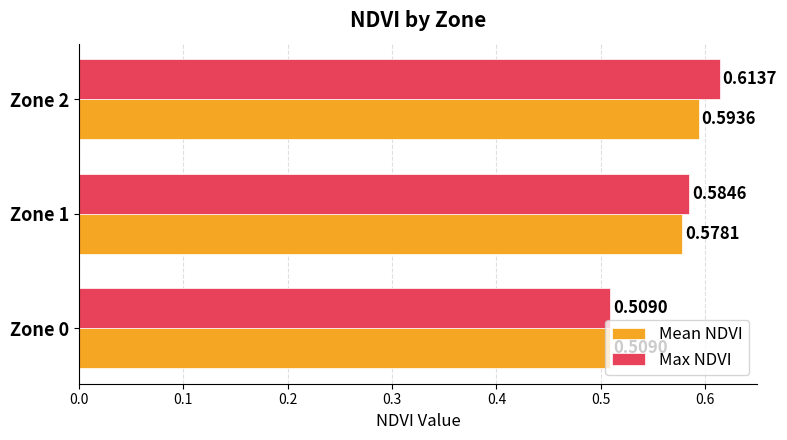

What is the total value across all series at Zone 1?

1.2